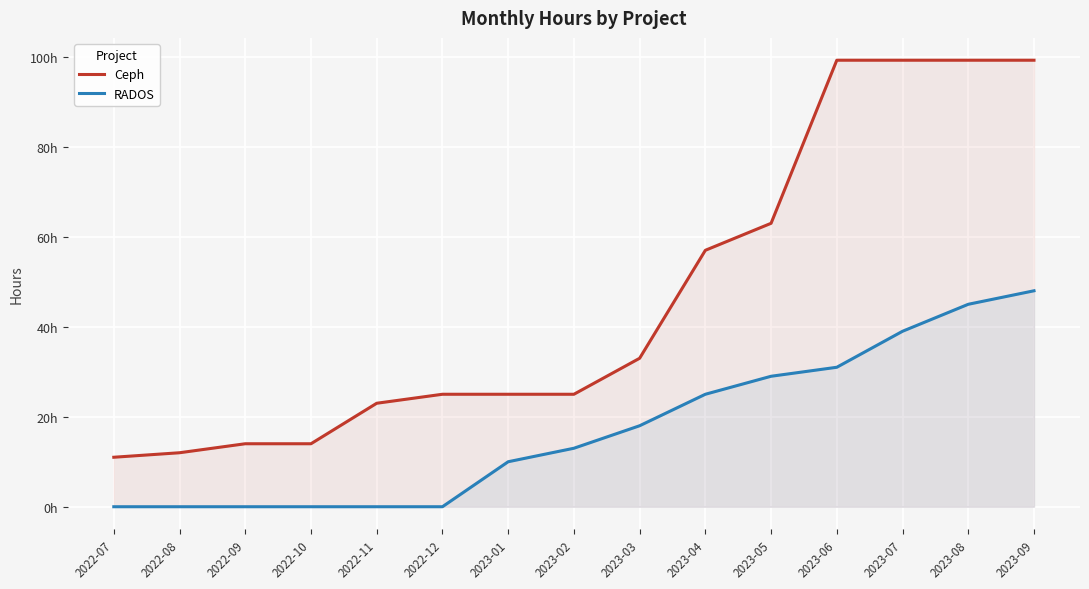

The value of Ceph at 2023-06 is 99.2. True or false?

True